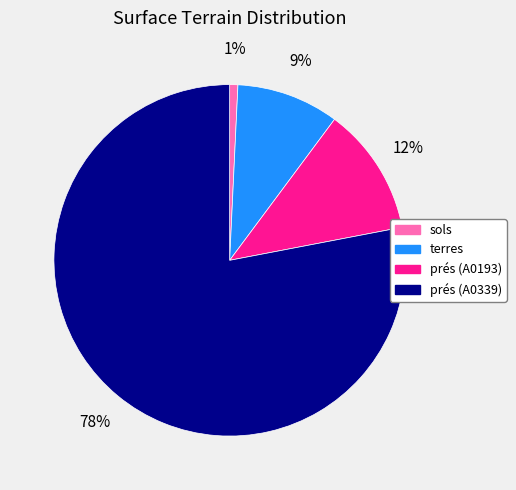

To the nearest percent, what is the difference between the largest and smallest slice percentages?

77%